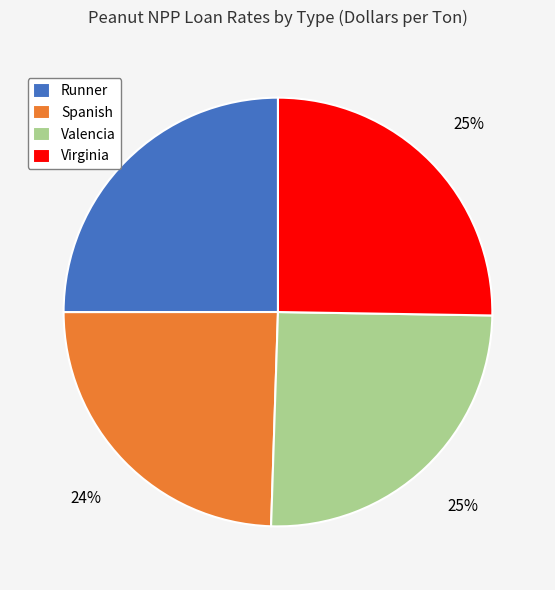

To the nearest percent, what percentage of the pie is Runner?

25%